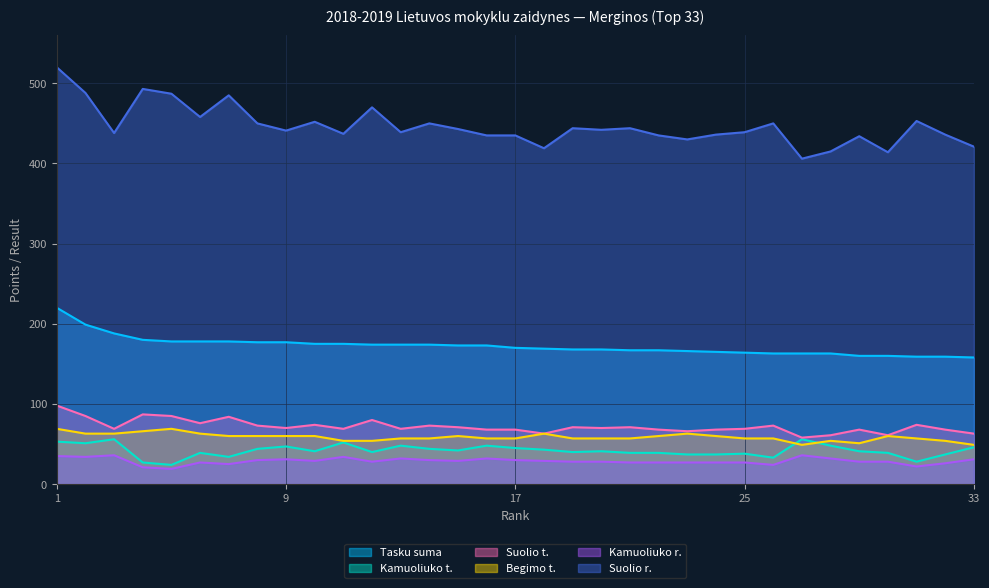

In Suolio r., how many points are higher than both neighbors (excluding endpoints)?

10